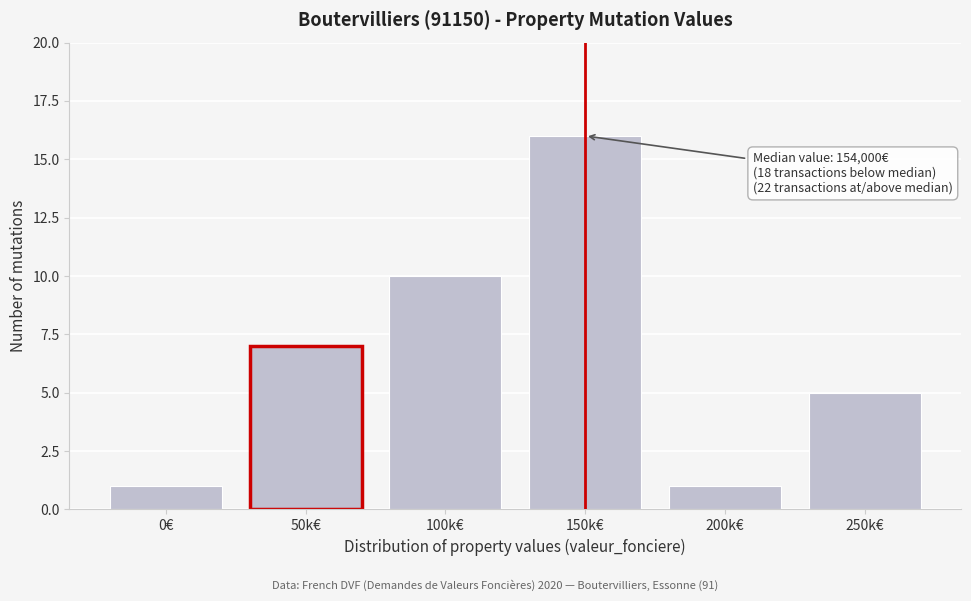

Reading left to right, what are all the values shown in this chart?

1	7	10	16	1	5